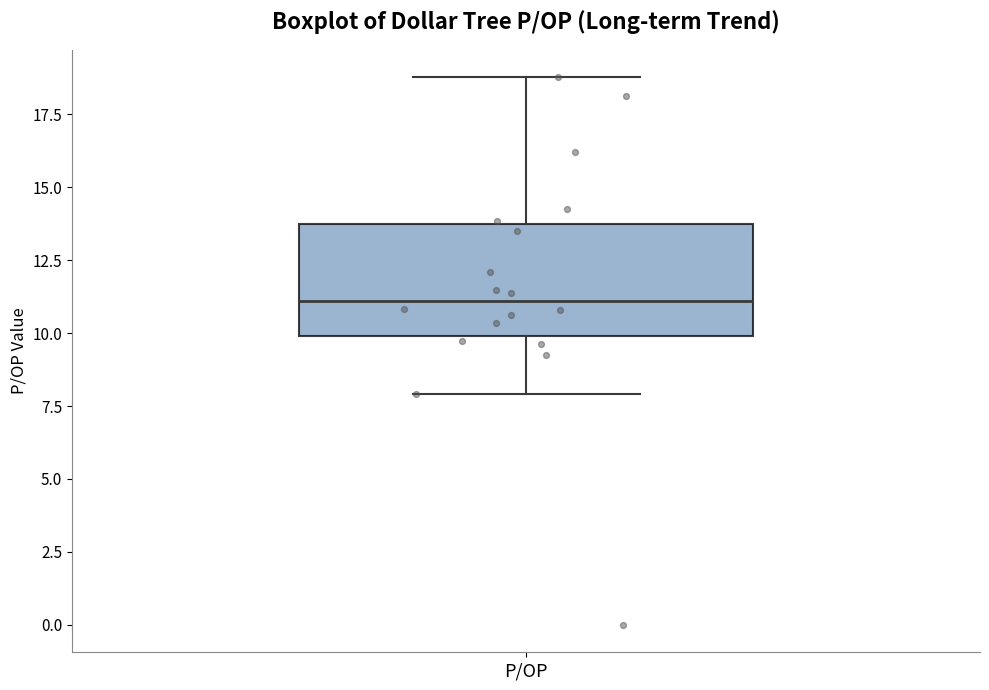

Read this box plot against the y-axis: the position of the median line, the range covered by the box, and the ends of both whiskers. The values are not printed on the chart, so give them approximately, as read against the axis.

median 11.0, box 10.0 to 13.5, whiskers 8.0 to 19.0